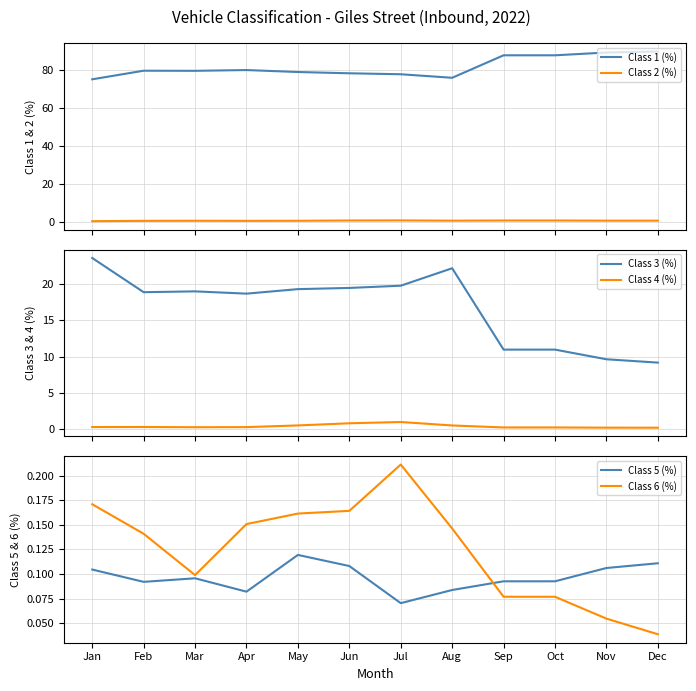

Where is Class 4 (%) nearest to the value 0?

Dec